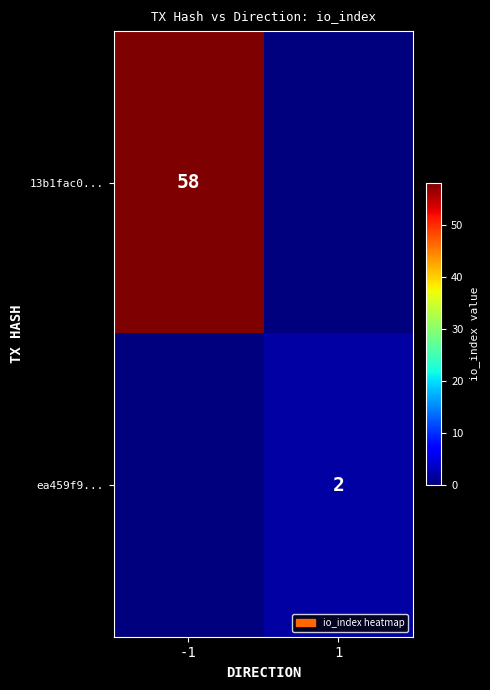

True or false: ea459f9... has a value of 3 at 1.

False